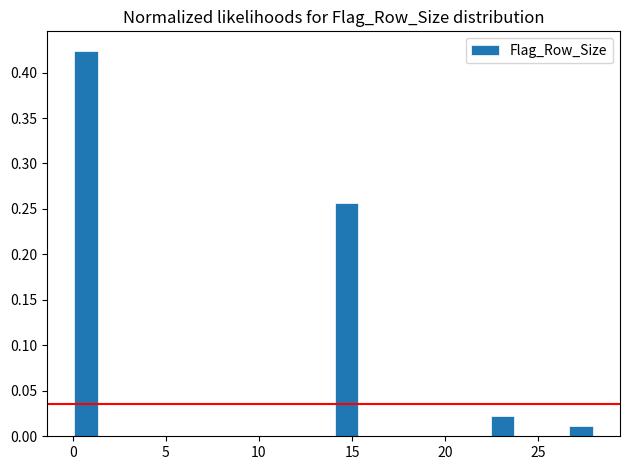

Read against the x-axis, roughly where is the centre of the tallest bar?

0.5